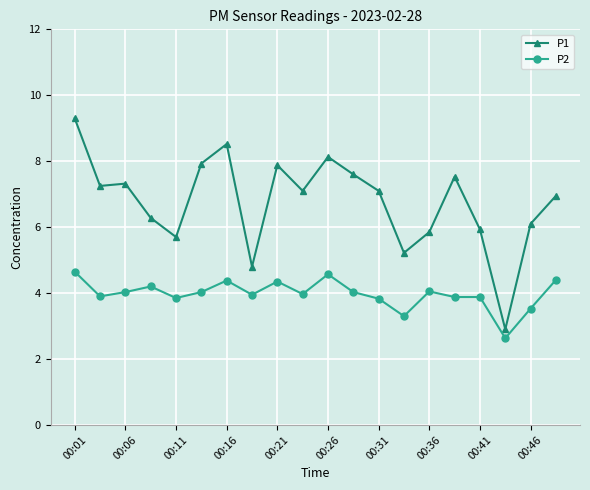

Count the number of categories in the chart.

20